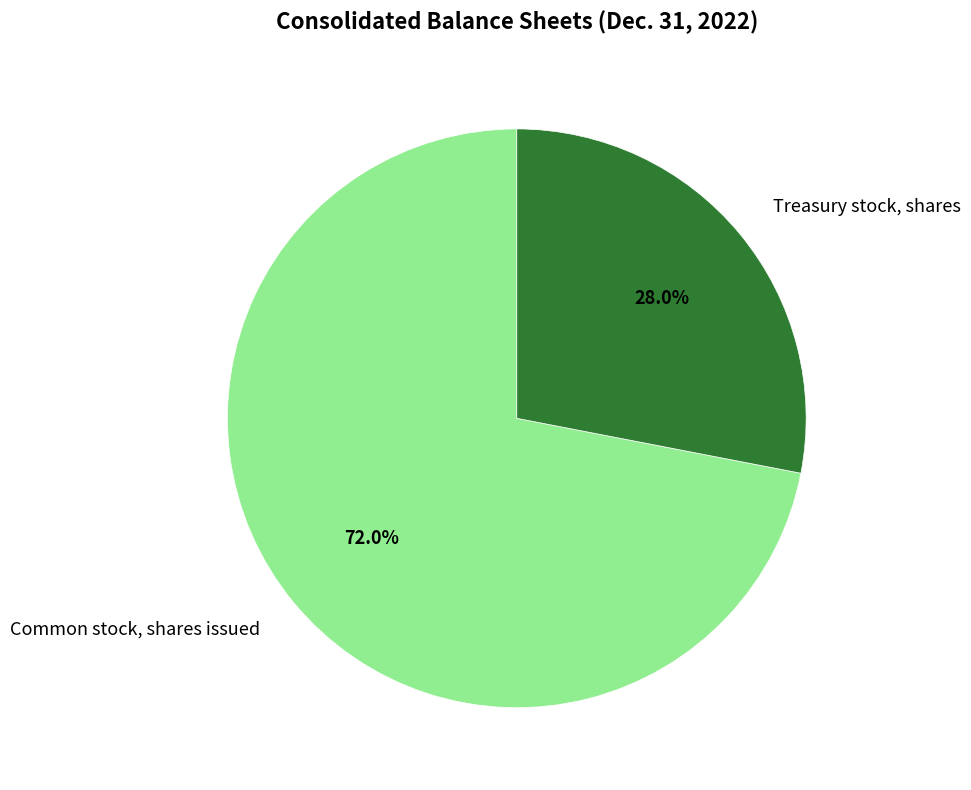

What is the ratio of the value at Common stock, shares issued to the value at Treasury stock, shares?

2.6